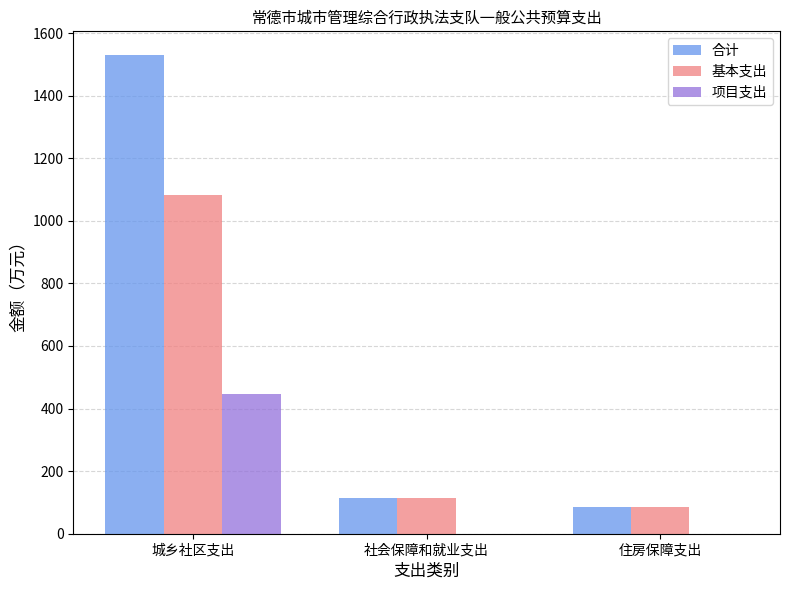

What is the sum of all 项目支出 values?

446.9